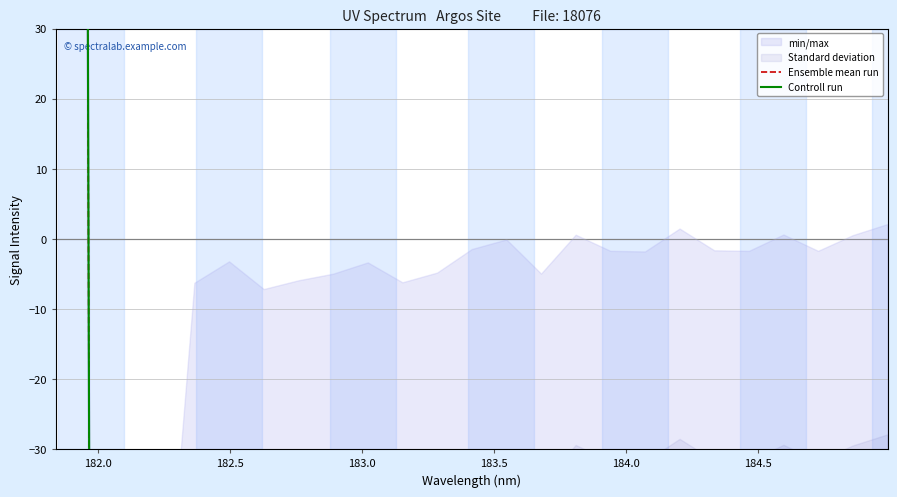

How many data points in Controll run are above -48?

7